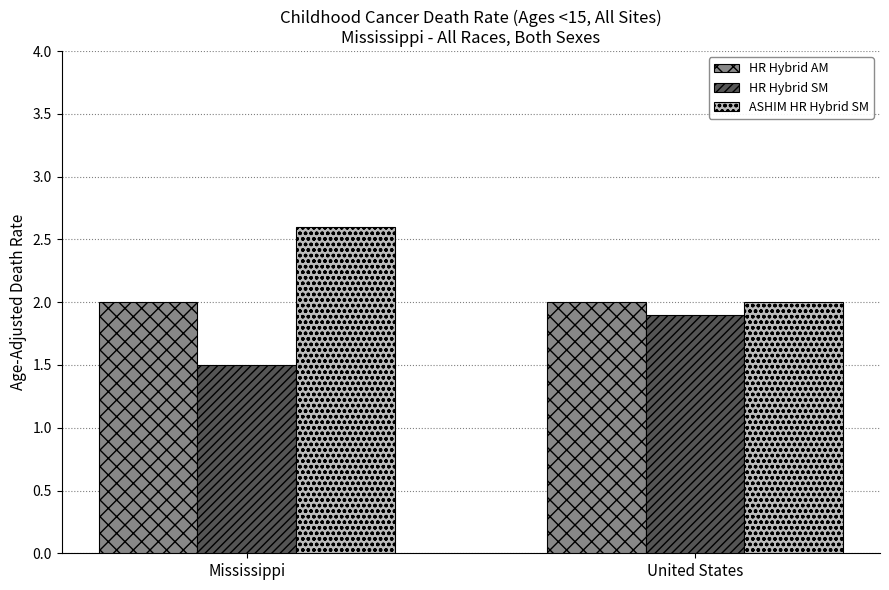

What is the approximate value of ASHIM HR Hybrid SM at United States?

2.0